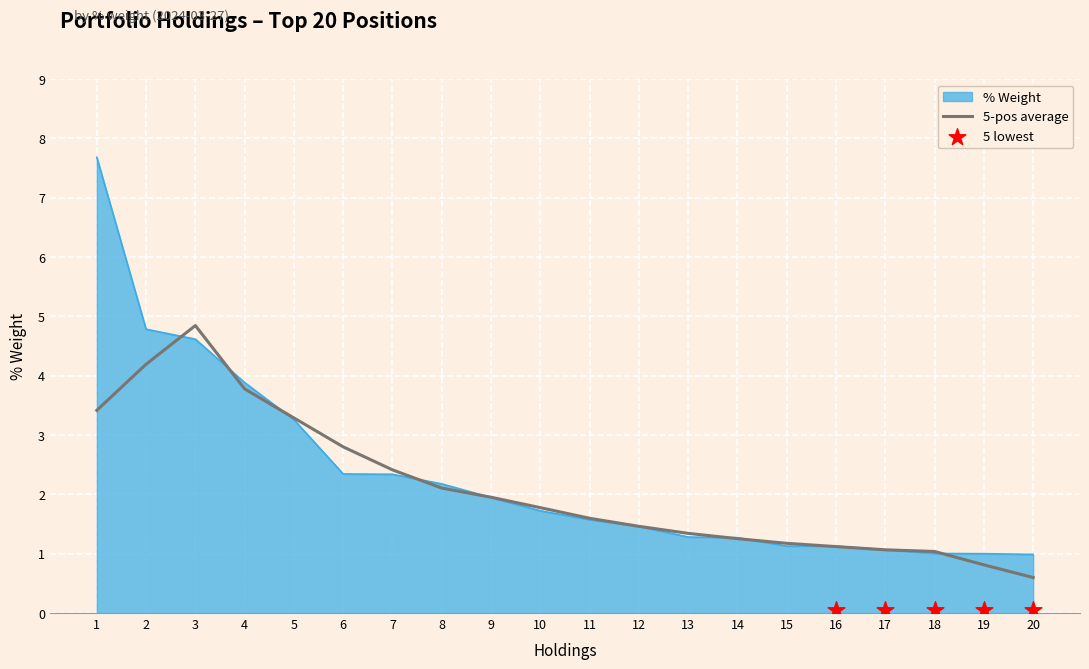

At which label does 5-pos average reach its minimum?

20